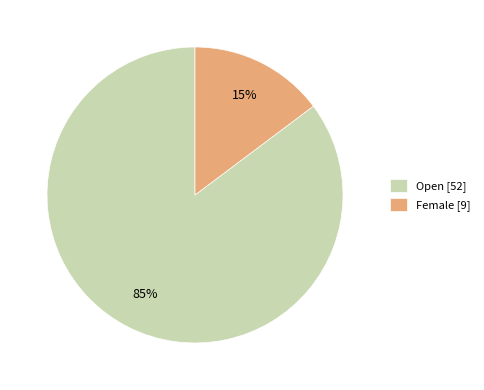

To the nearest percent, what is the difference between the Female and Open slice percentages?

70%